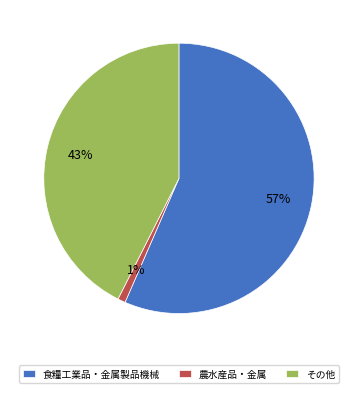

To the nearest percent, what is the average slice percentage?

33%